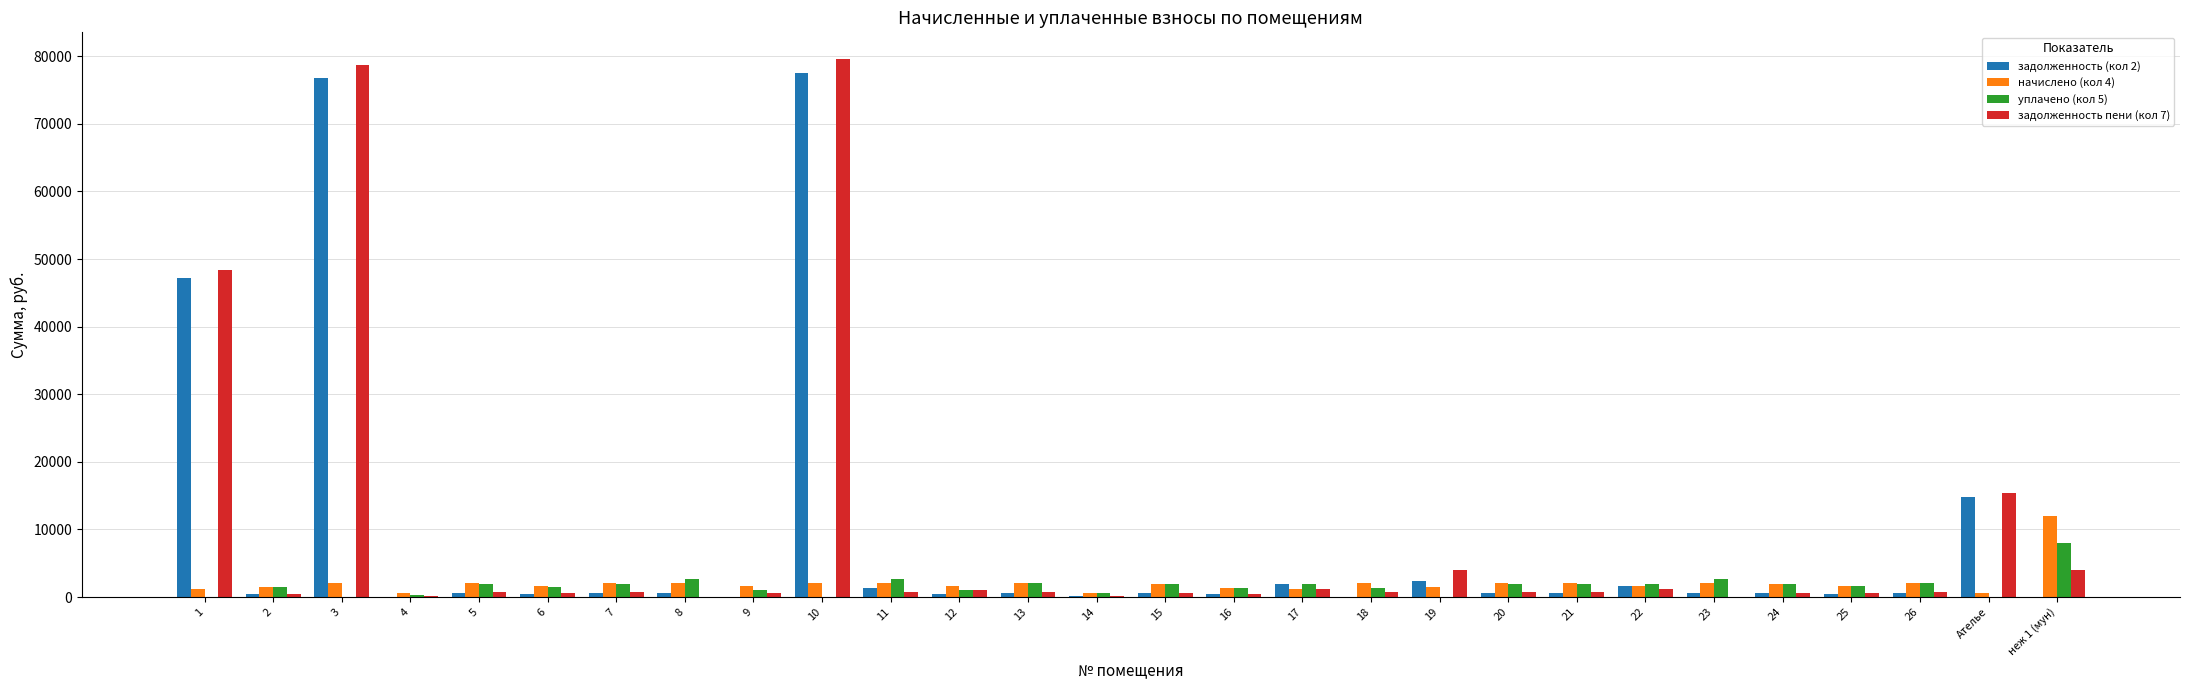

Which category has the highest value across all series?

10